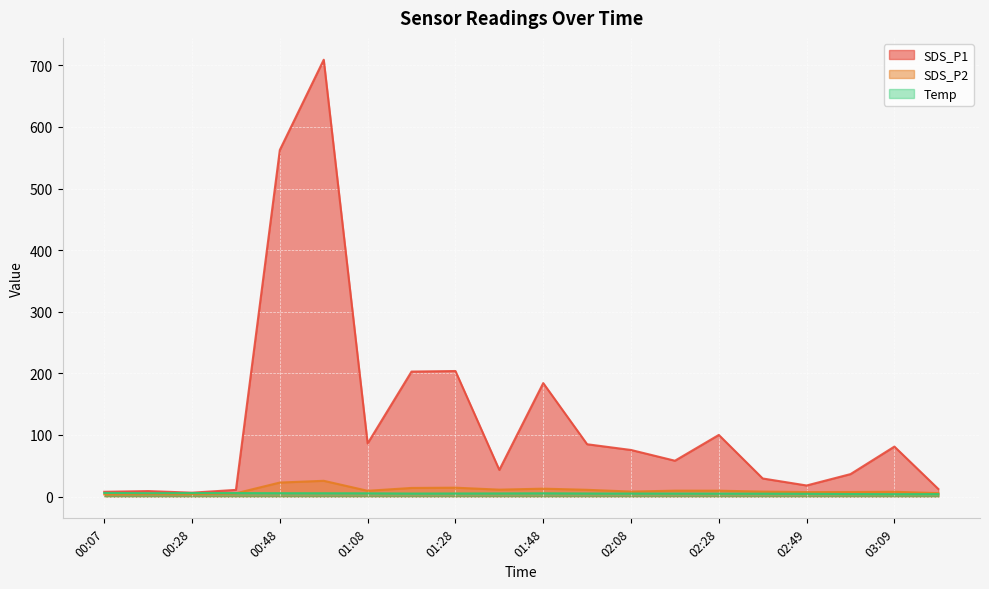

What is the highest value of the SDS_P2 series?

25.5